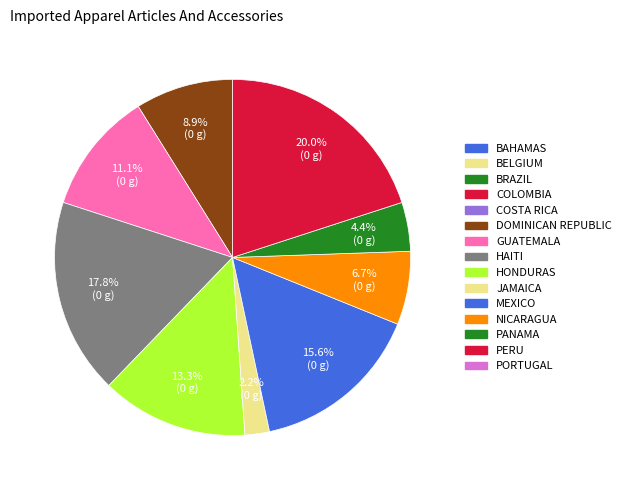

Is there a majority slice in this chart?

No